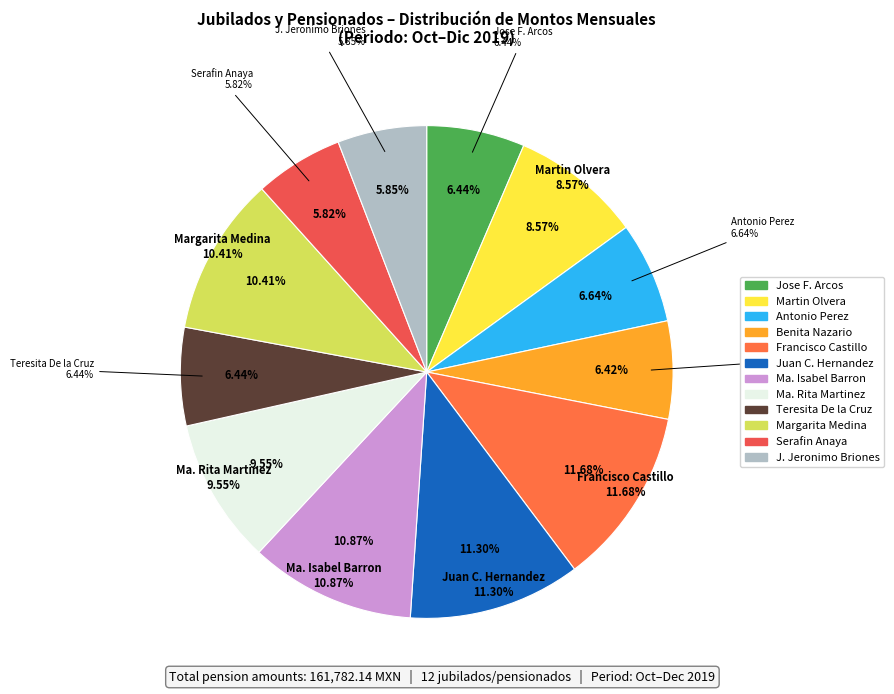

What is the change in value from Jose Francisco Arcos to Antonio Perez?

+324.8